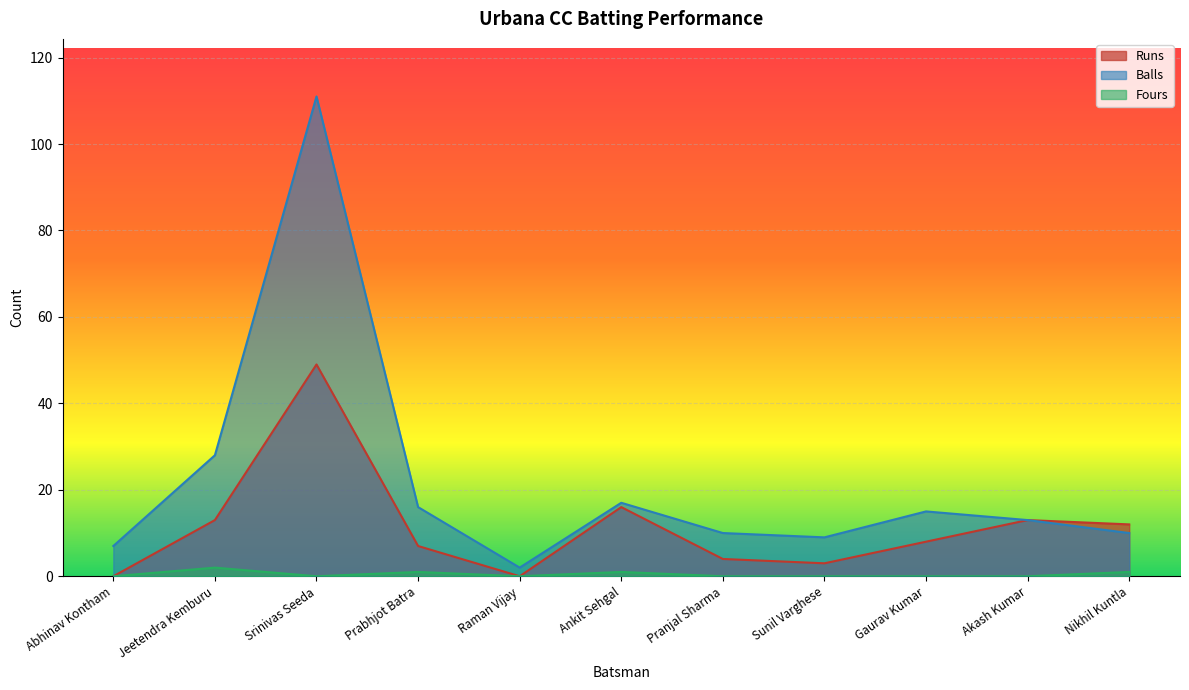

Reading left to right, what are all the values shown in this chart?

Runs: Abhinav Kontham=0	Jeetendra Kemburu=13	Srinivas Seeda=49	Prabhjot Batra=7	Raman Vijay=0	Ankit Sehgal=16	Pranjal Sharma=4	Sunil Varghese=3	Gaurav Kumar=8	Akash Kumar=13	Nikhil Kuntla=12
Balls: Abhinav Kontham=7	Jeetendra Kemburu=28	Srinivas Seeda=111	Prabhjot Batra=16	Raman Vijay=2	Ankit Sehgal=17	Pranjal Sharma=10	Sunil Varghese=9	Gaurav Kumar=15	Akash Kumar=13	Nikhil Kuntla=10
Fours: Abhinav Kontham=0	Jeetendra Kemburu=2	Srinivas Seeda=0	Prabhjot Batra=1	Raman Vijay=0	Ankit Sehgal=1	Pranjal Sharma=0	Sunil Varghese=0	Gaurav Kumar=0	Akash Kumar=0	Nikhil Kuntla=1